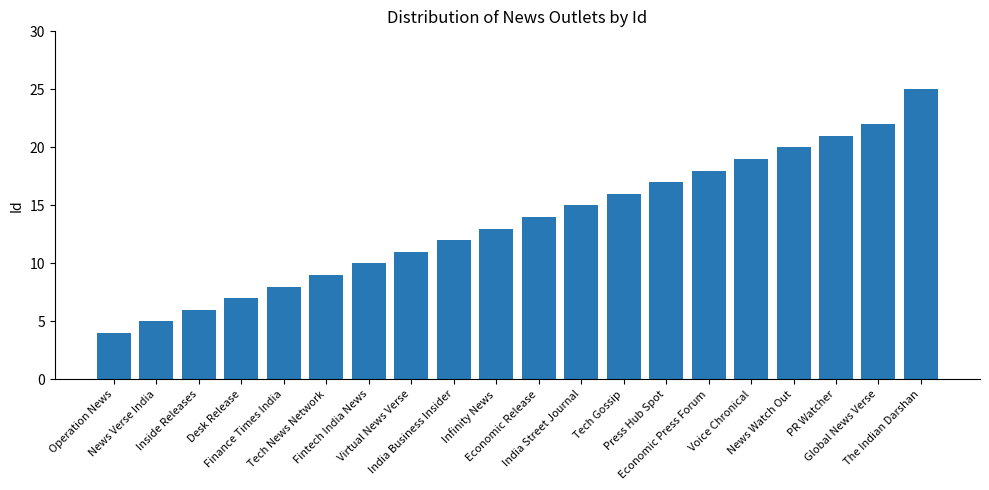

Approximately how many times larger is the value at India Business Insider compared to Tech News Network?

1.3